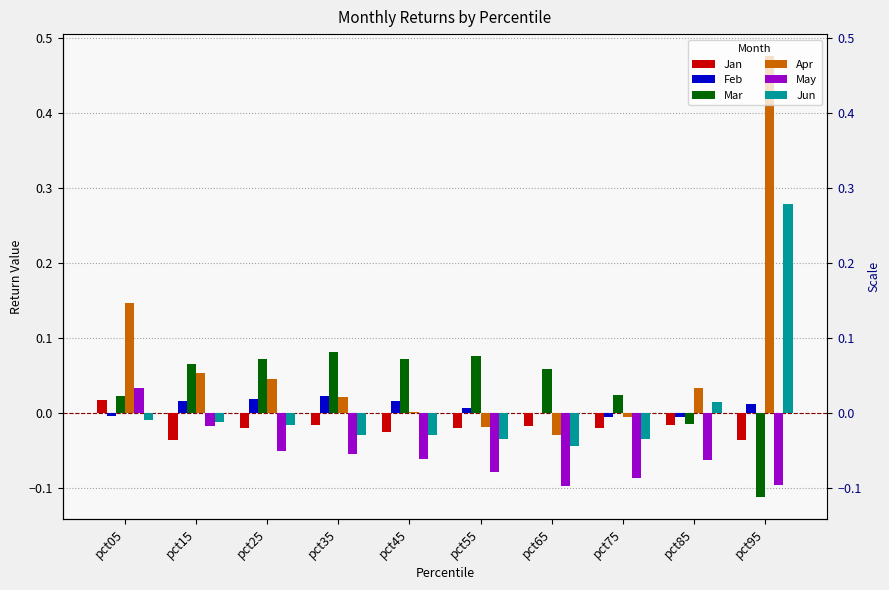

Is it true that Mar equals 0.1 at pct25?

False